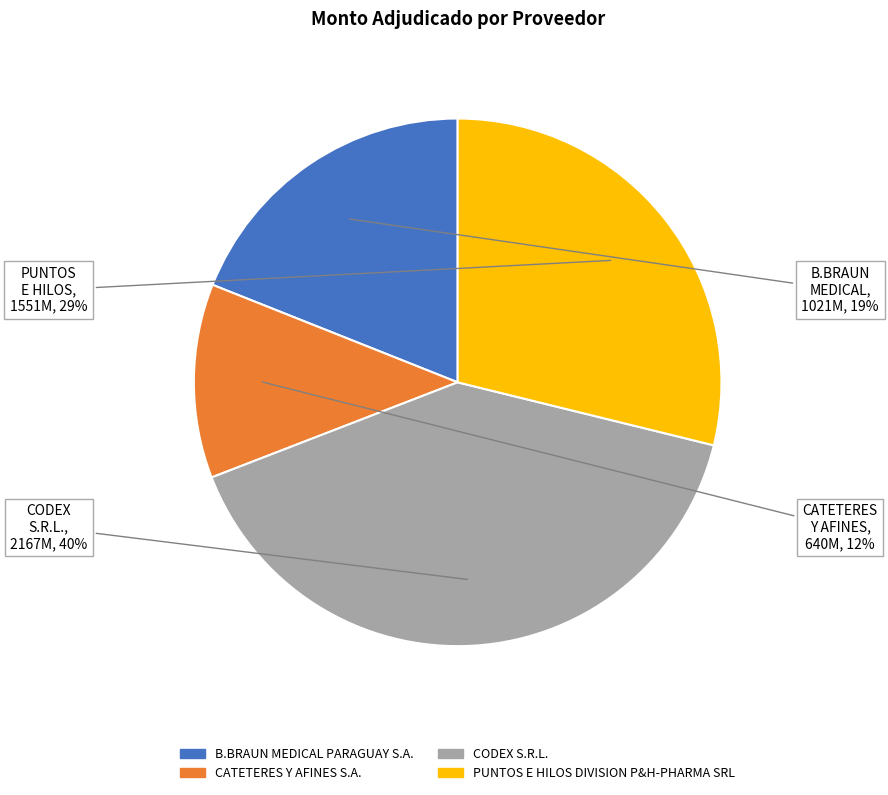

Which slice is the smallest?

CATETERES Y AFINES S.A.